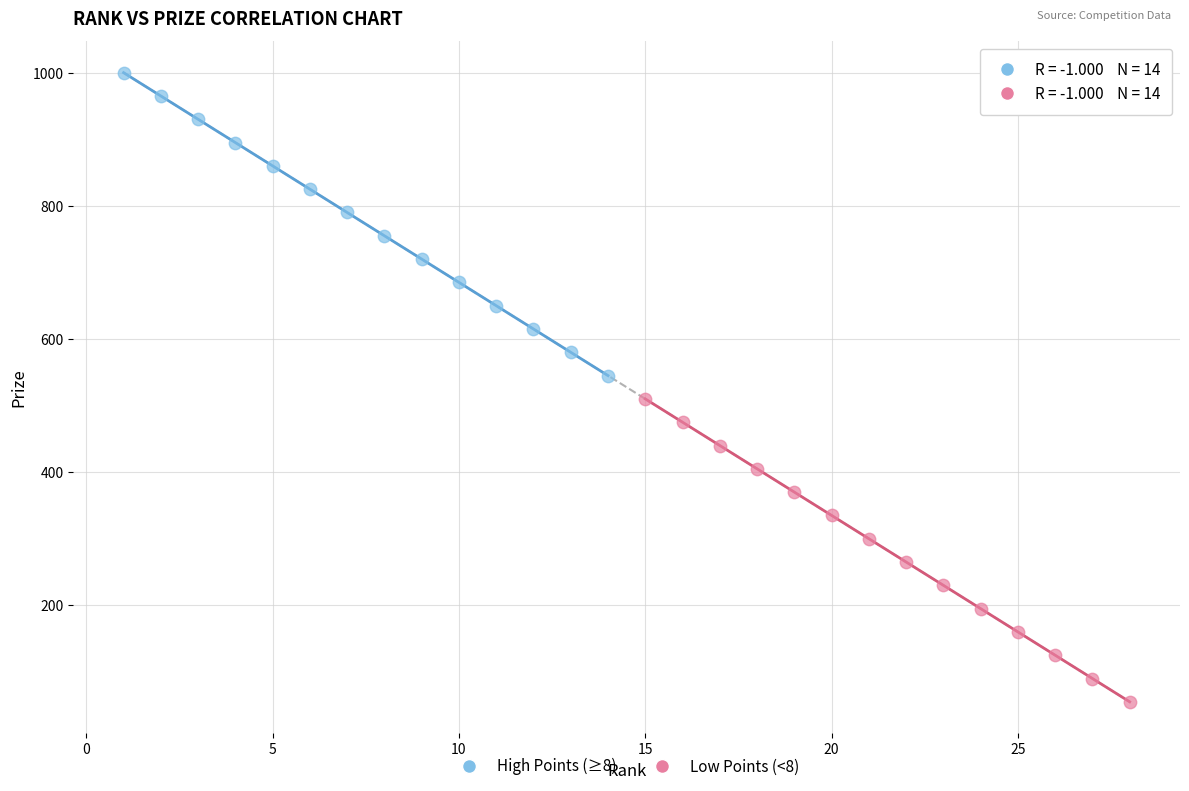

Which series contains the lowest Y value?

Low Points (<8)